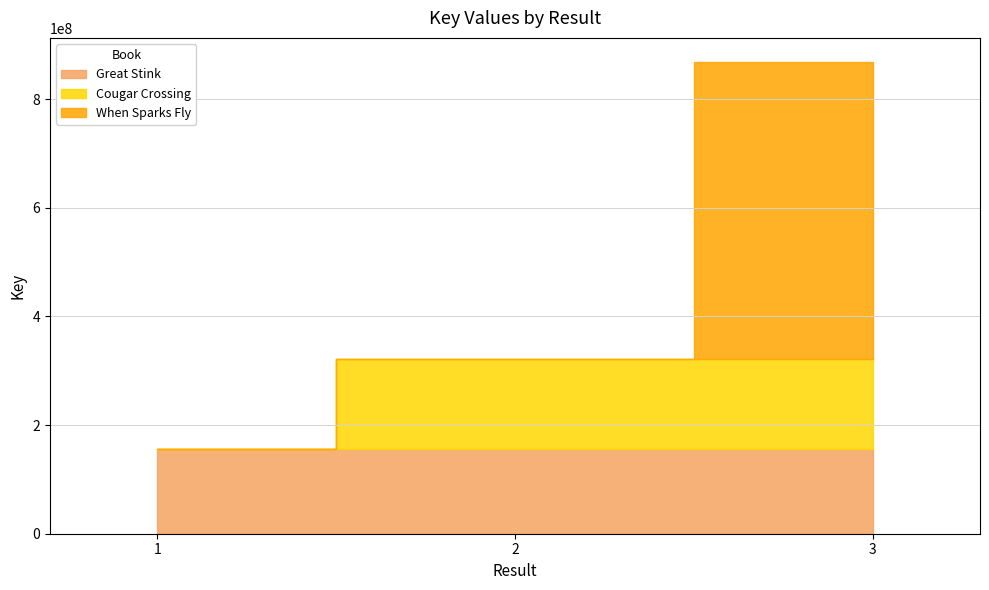

Reading left to right, what are all the values shown in this chart?

Great Stink (Key): 156227810	156227810
Cougar Crossing (Key): 165221740	165221740
When Sparks Fly (Key): 547719310	547719310